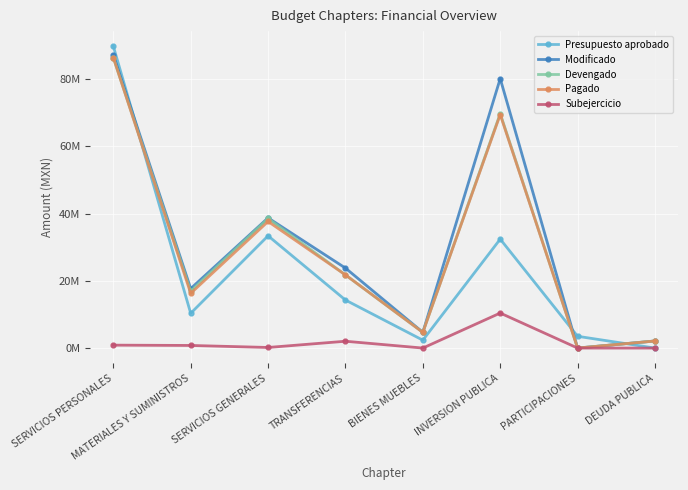

At PARTICIPACIONES, list the series in order from largest to smallest.

Presupuesto aprobado, Modificado, Subejercicio, Devengado, Pagado